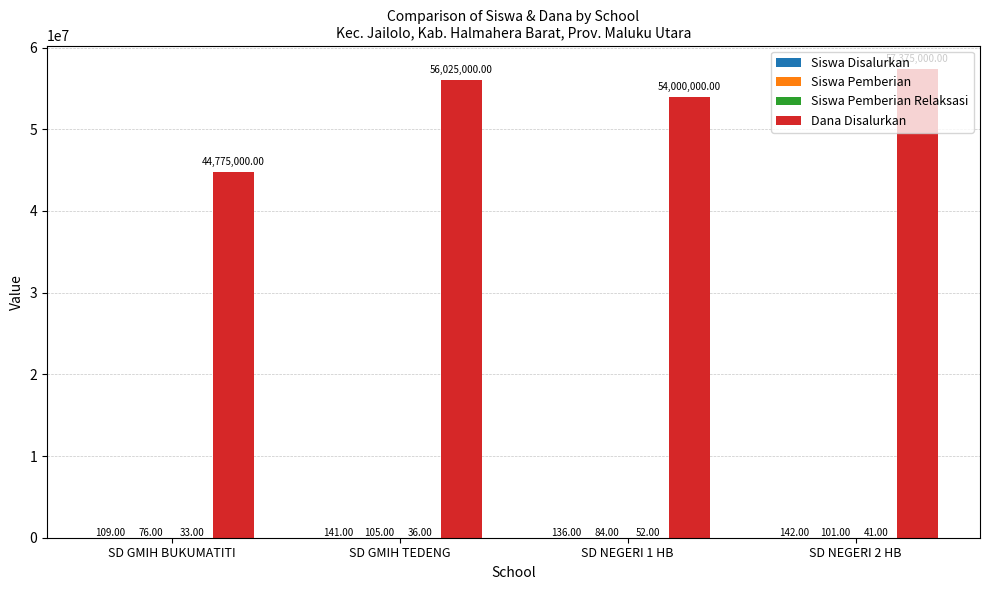

Is it true that Dana Disalurkan equals 85041855 at SD GMIH TEDENG?

False